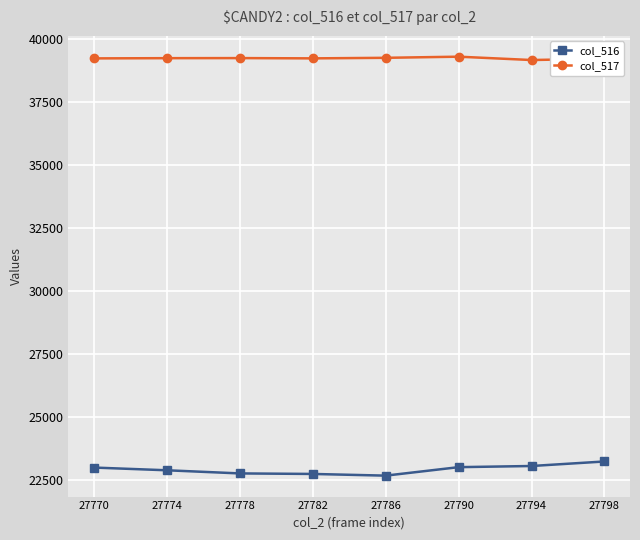

Rank the series by their maximum value, from lowest to highest.

col_516, col_517